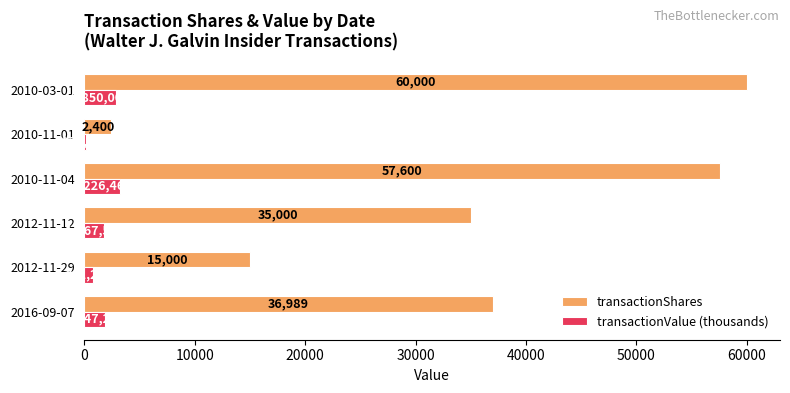

What is the sum of all transactionShares values?

206989.0